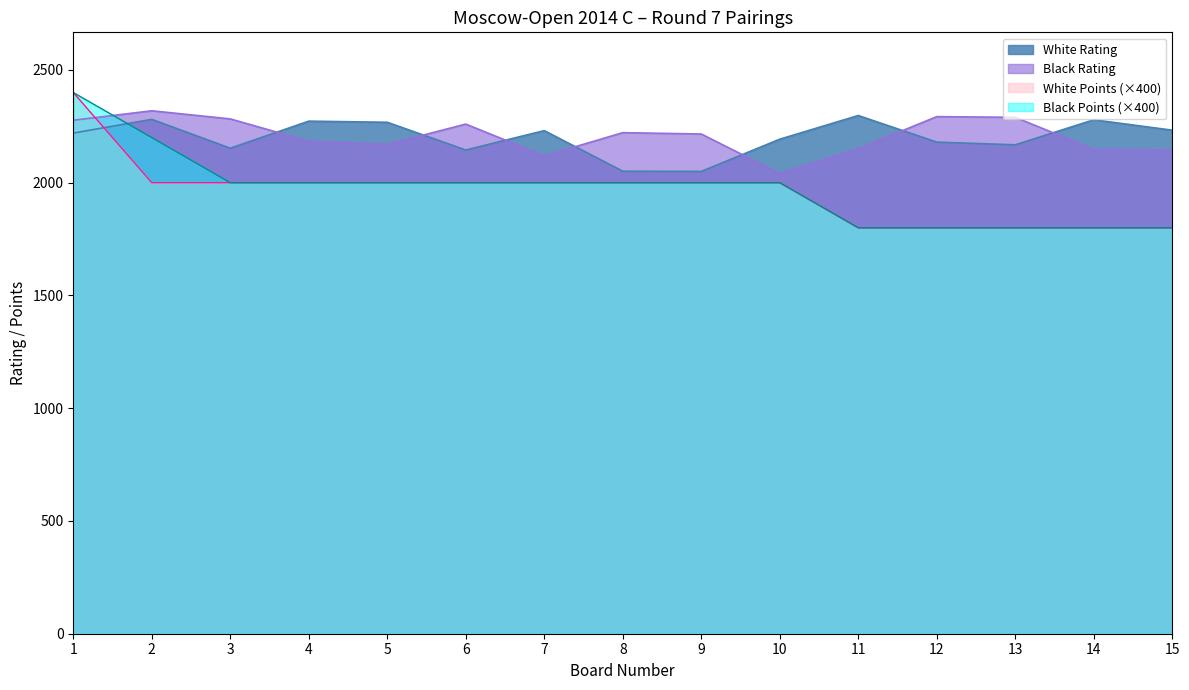

Reading left to right, list all the values displayed in this chart.

White Rating: 2220	2281	2153	2273	2268	2145	2231	2051	2050	2193	2298	2180	2168	2279	2233
Black Rating: 2277	2319	2283	2184	2170	2260	2119	2222	2216	2041	2151	2293	2290	2148	2145
White Points: 2400	2000	2000	2000	2000	2000	2000	2000	2000	2000	1800	1800	1800	1800	1800
Black Points: 2400	2200	2000	2000	2000	2000	2000	2000	2000	2000	1800	1800	1800	1800	1800